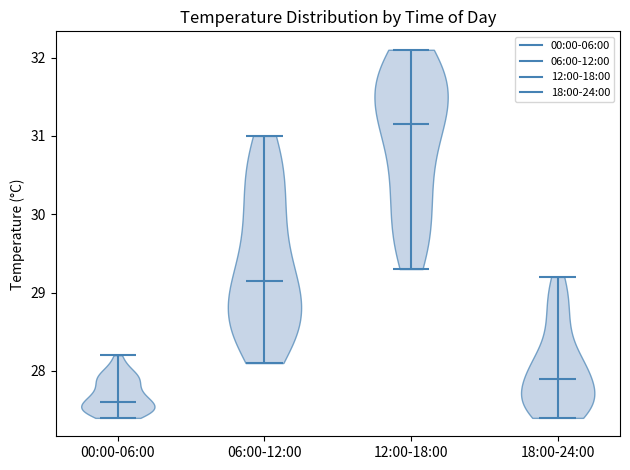

Which violin has the highest median line?

12:00-18:00